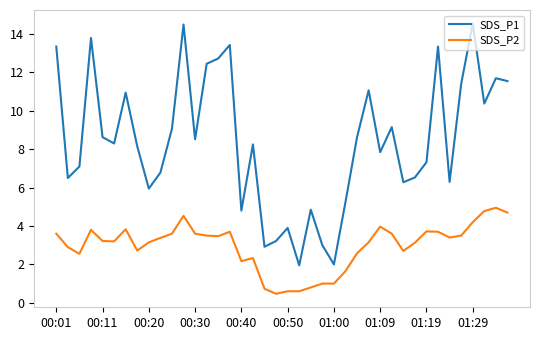

Which series has the largest total across all categories?

SDS_P1